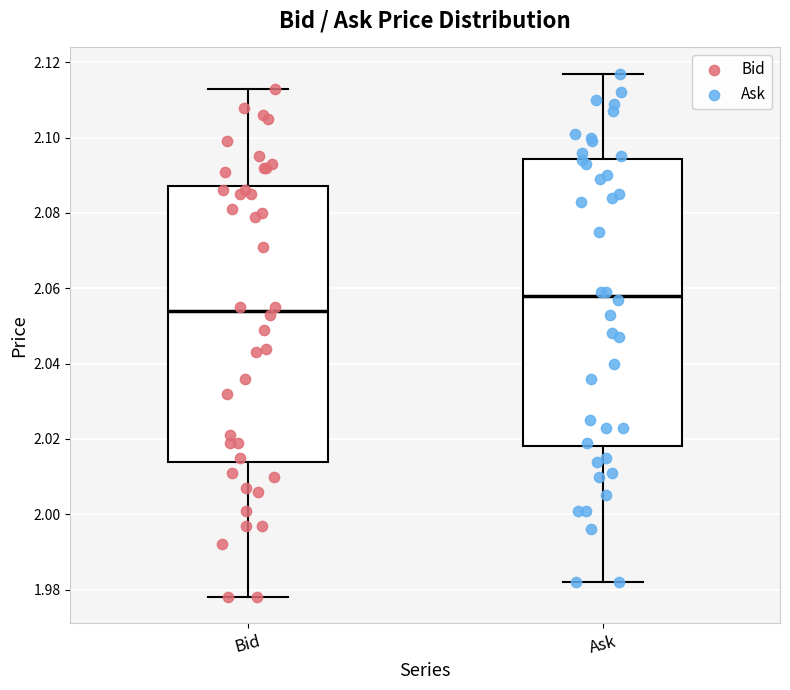

Reading left to right, transcribe this box plot: for each box, give where its median line is, the range the box spans, and where its two whiskers end, as read against the y-axis. The values are not printed on the chart, so give them approximately, as read against the axis.

Bid: median 2.054, box 2.014 to 2.088, whiskers 1.978 to 2.114
Ask: median 2.058, box 2.018 to 2.094, whiskers 1.982 to 2.118